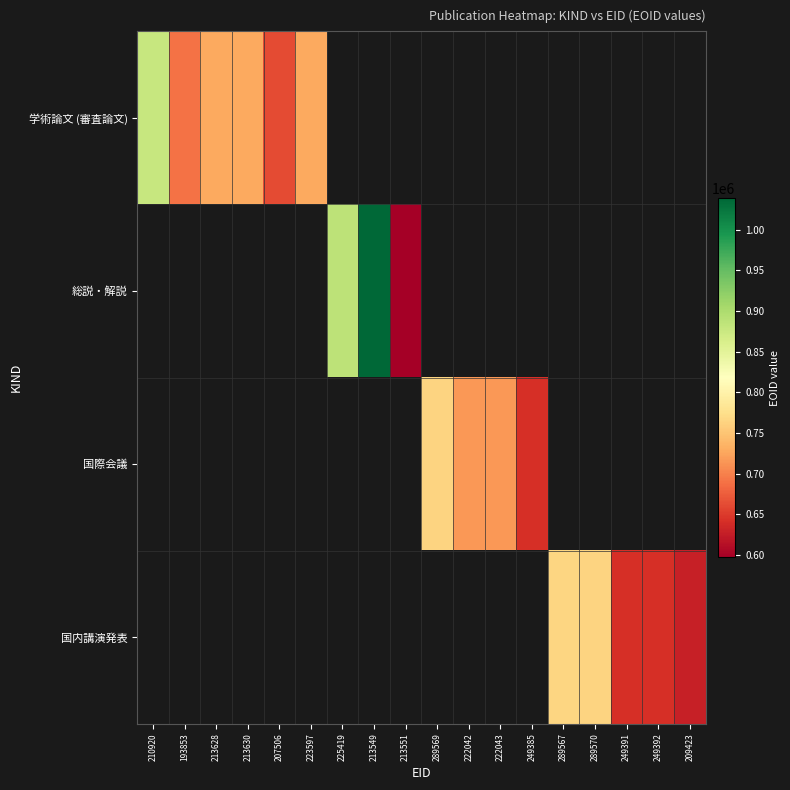

How many series are shown in this chart?

4